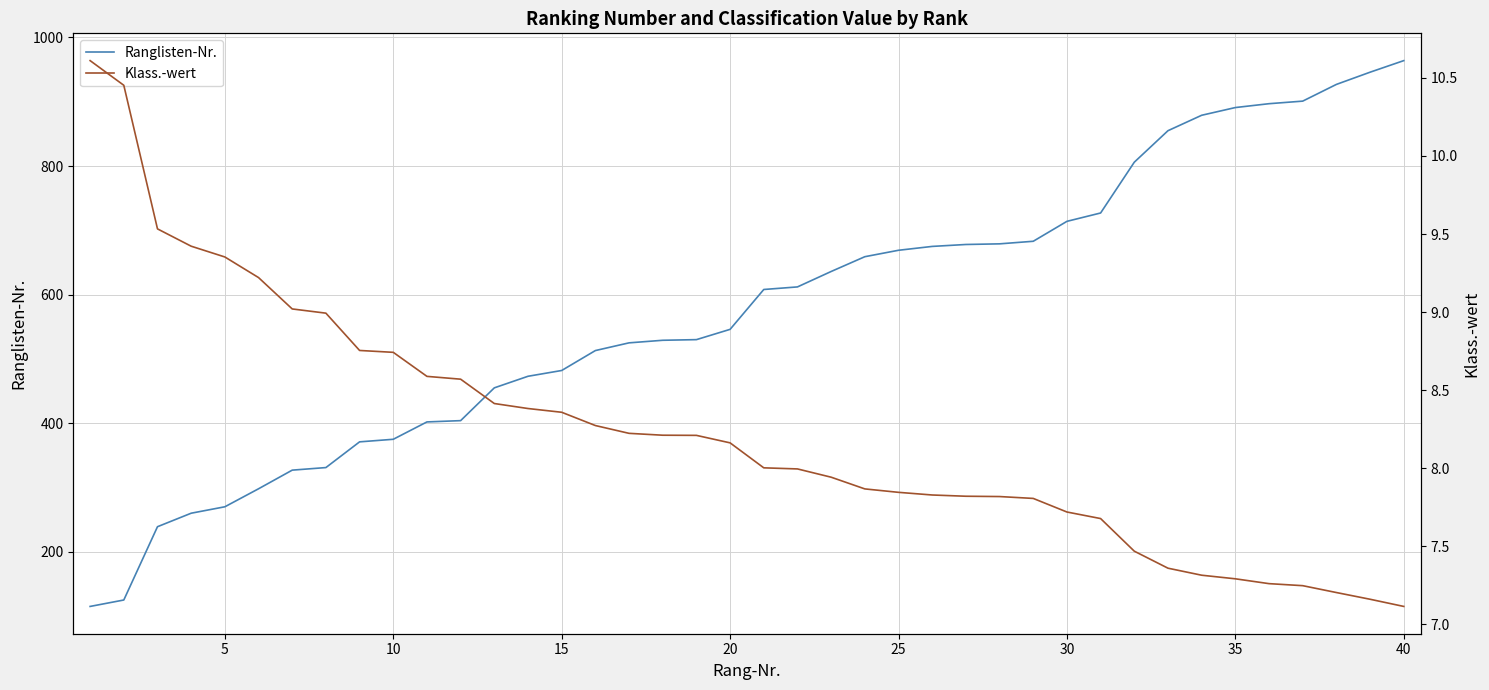

True or false: Ranglisten-Nr. has a value of 178 at 25.

False